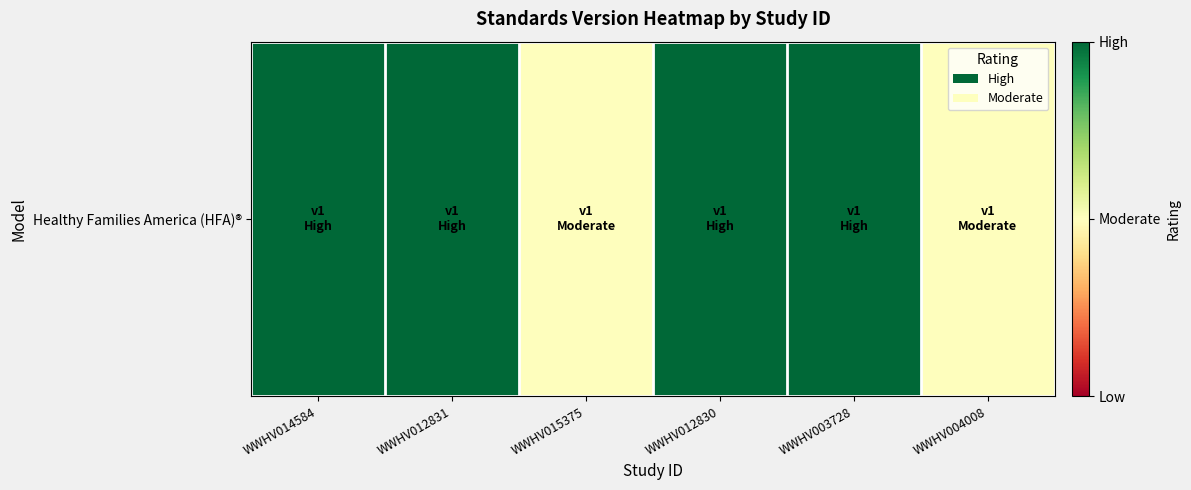

What value does the data have at WWHV015375?

0.5